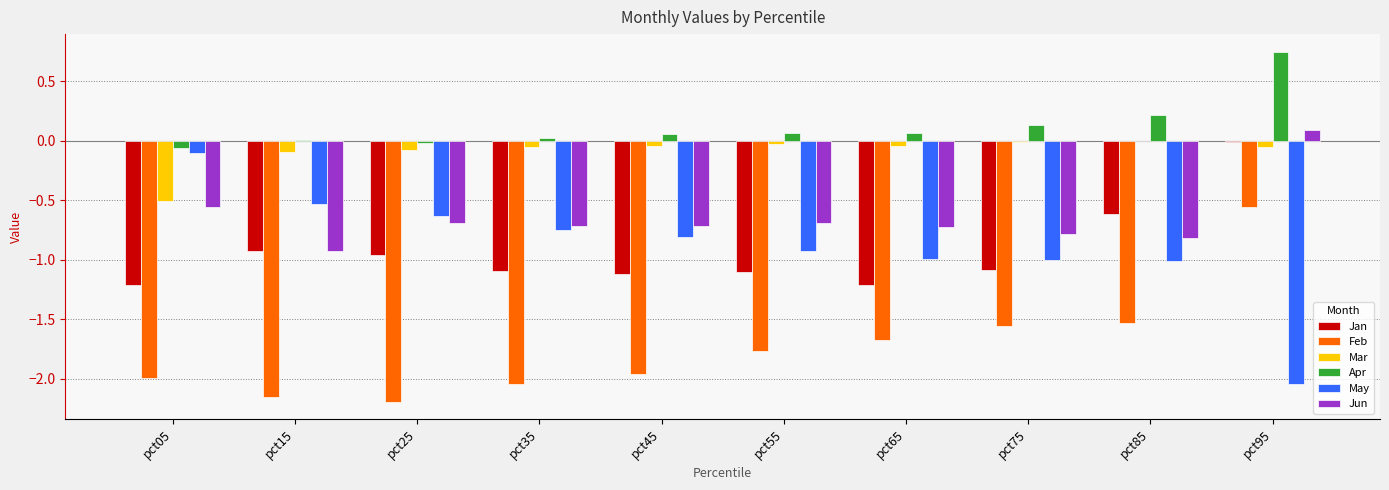

How many groups of bars are there?

10